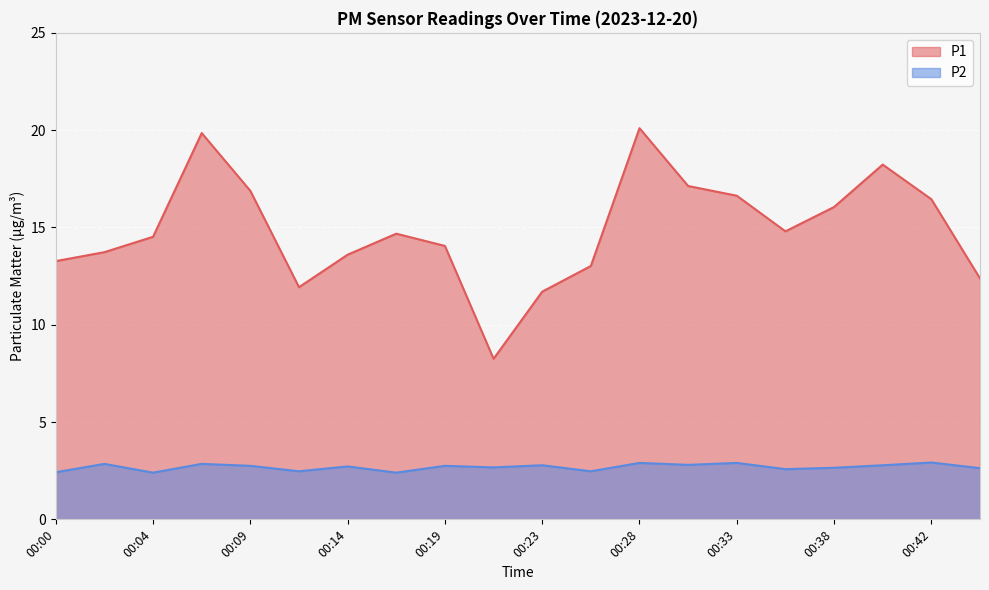

True or false: P1 and P2 intersect in this chart.

False